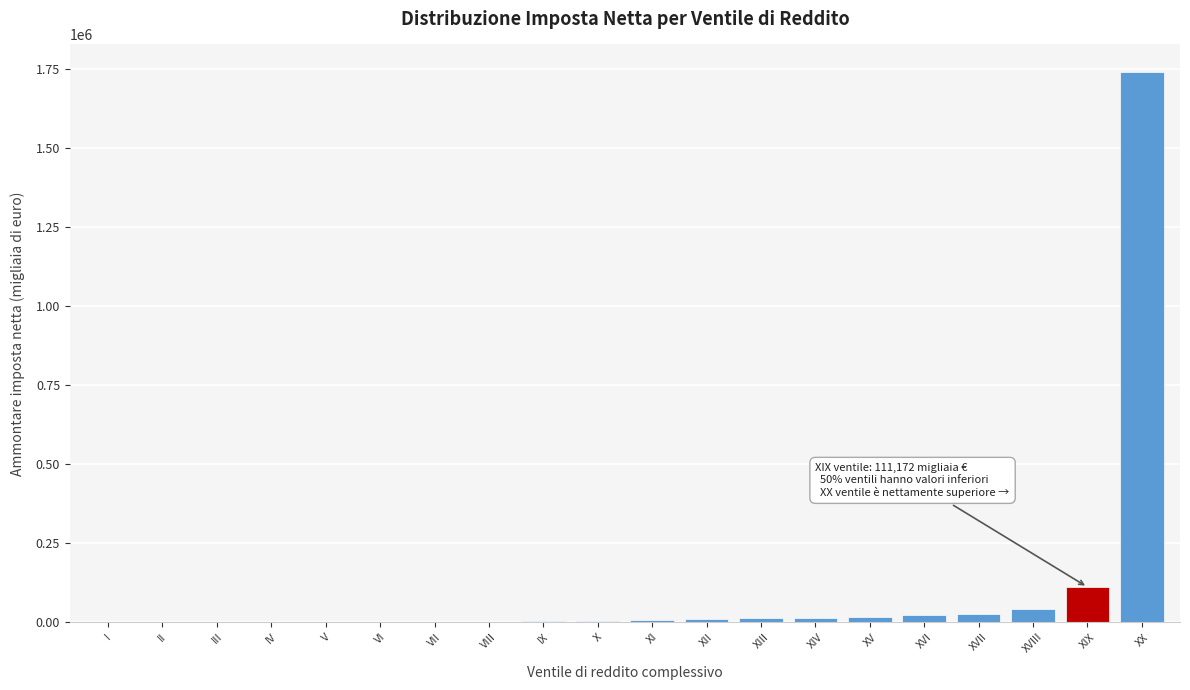

Between XVII and XX, which is larger?

XX